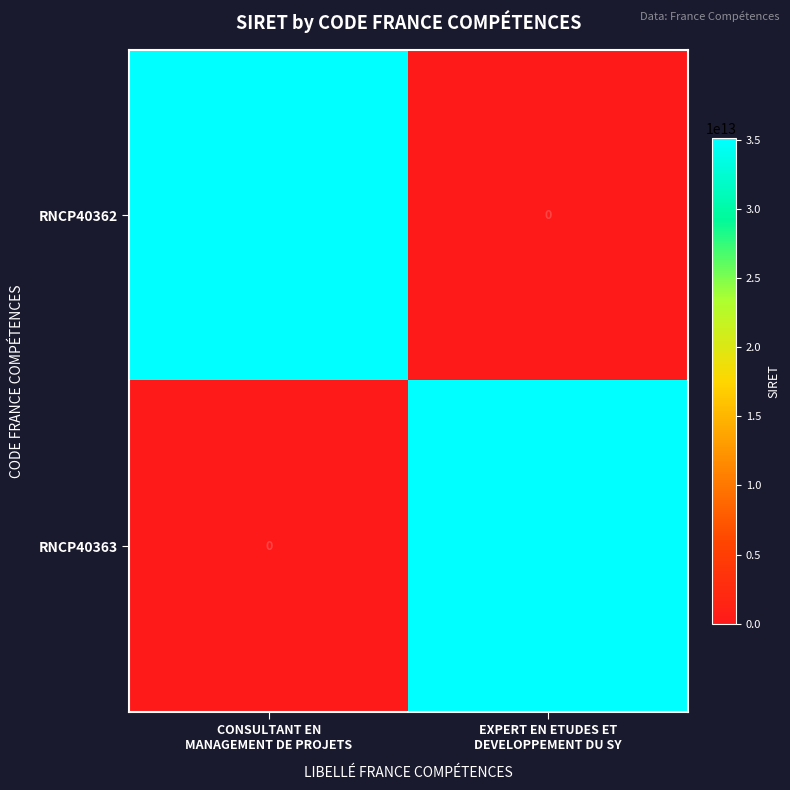

What is the sum of all RNCP40363 values?

35119111900442